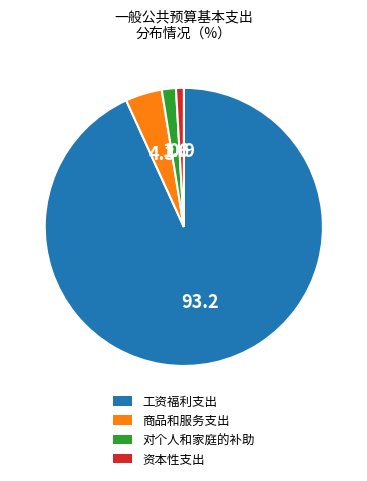

Do 对个人和家庭的补助 and 商品和服务支出 together represent more than half of the pie?

No